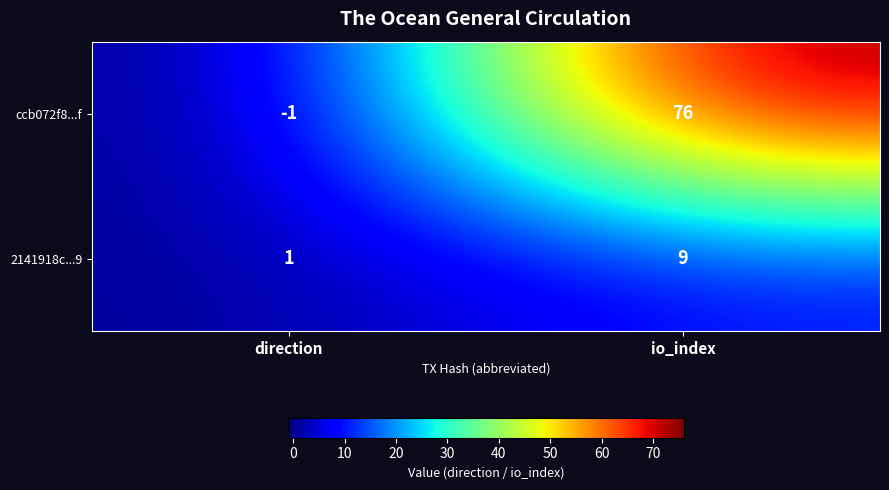

Where is ccb072f8...f nearest to the value 37?

direction